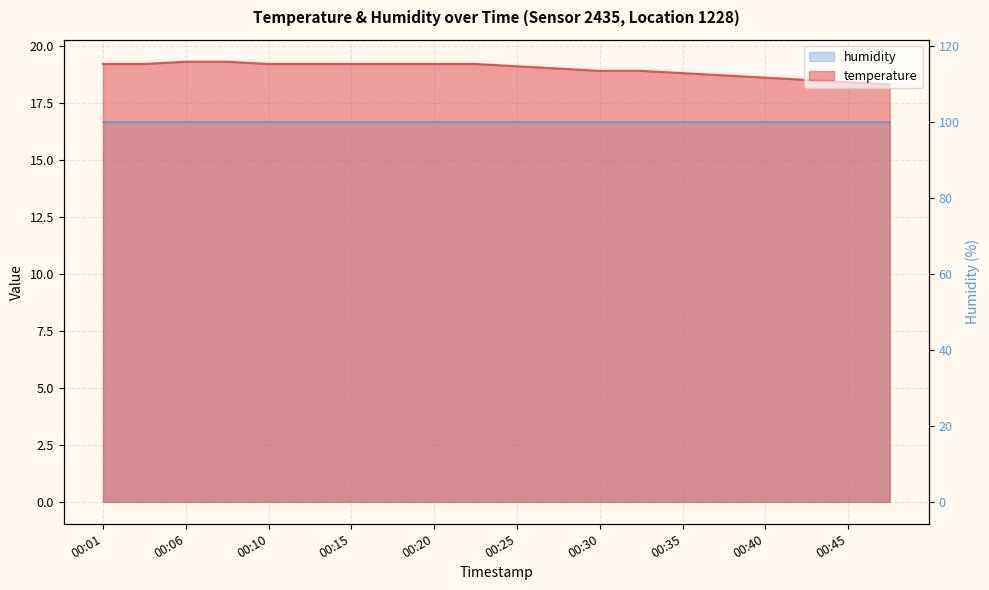

Does the chart have visible grid lines?

Yes